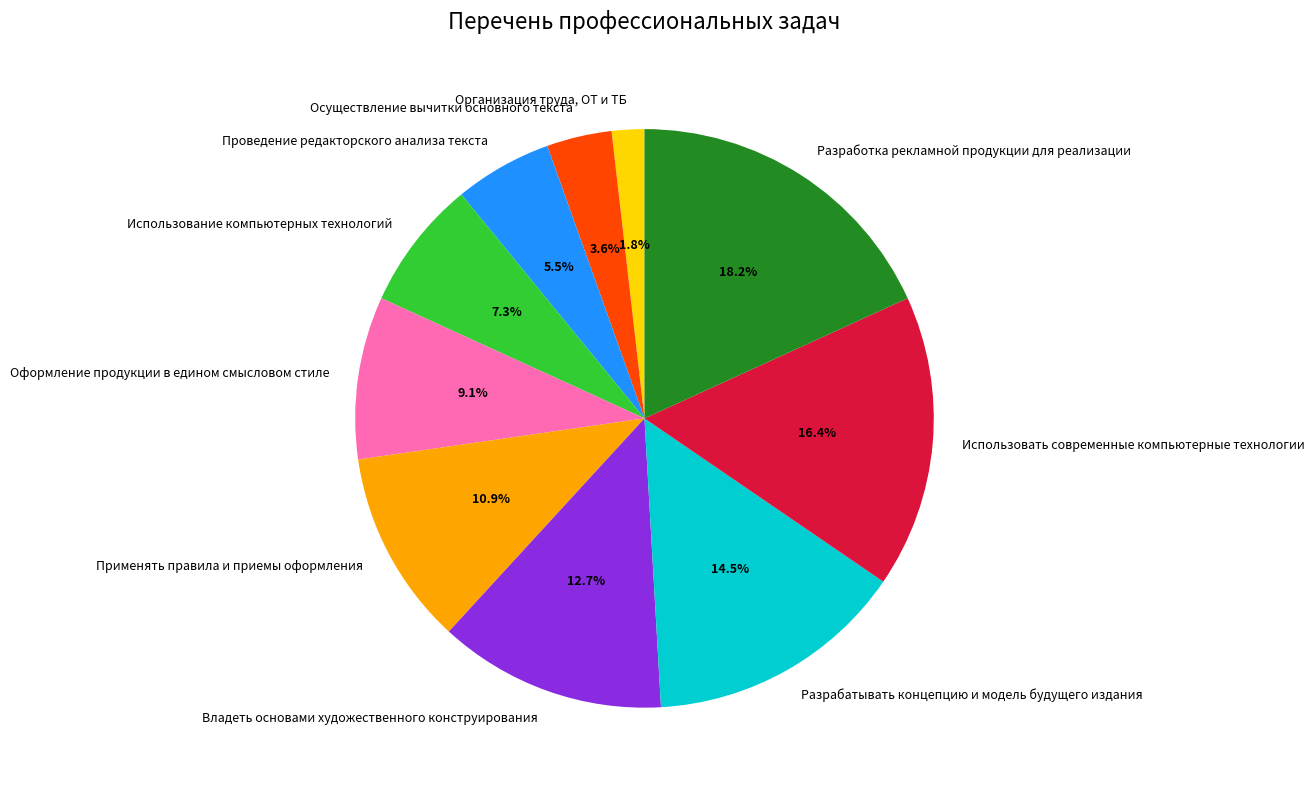

What percentage is the Использование компьютерных технологий slice, to the nearest percent?

7%